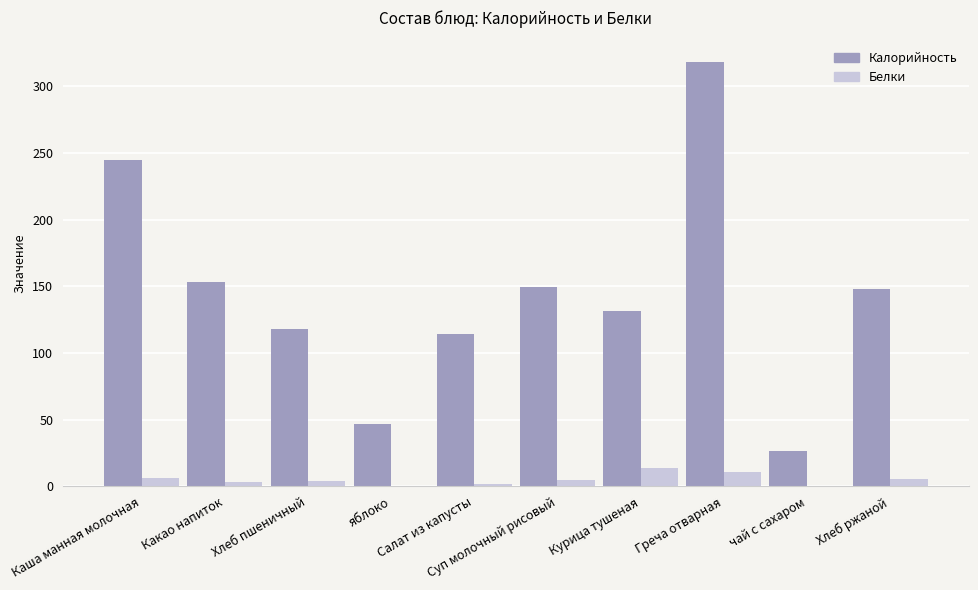

What is the highest value of the Калорийность series?

318.5